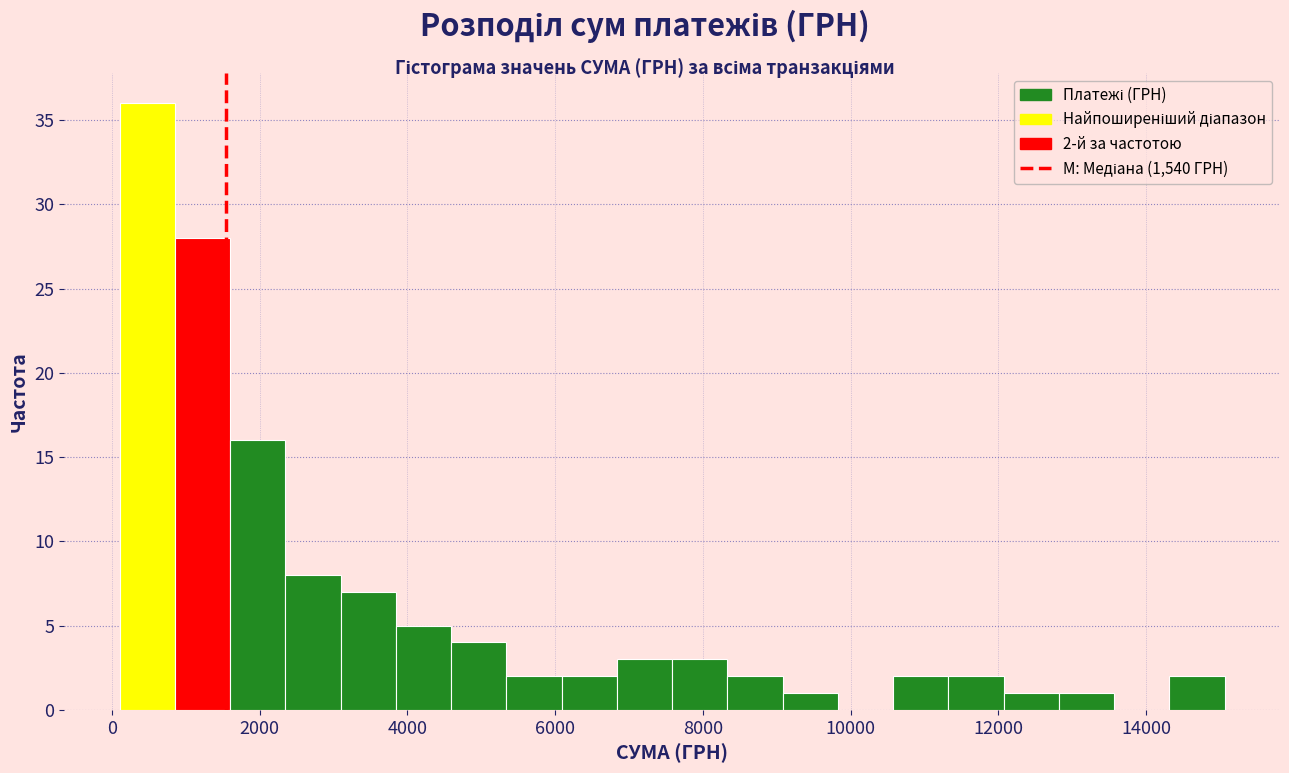

Around what value on the x-axis is the tallest bar? Give the approximate position of its centre, as read against the axis.

400